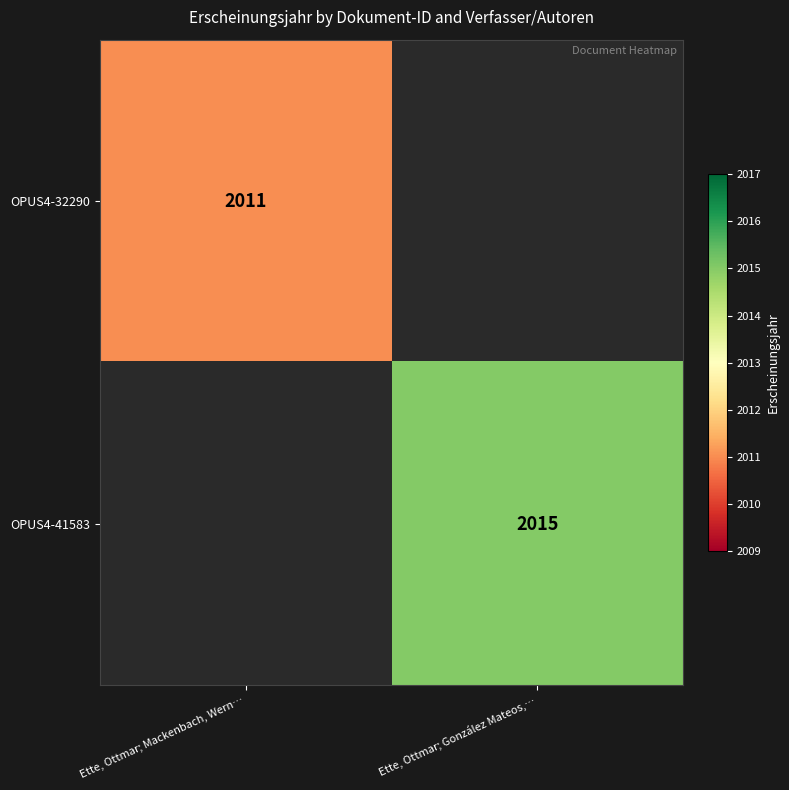

The OPUS4-32290 series shows 2011 at Ette, Ottmar; Mackenbach, Wern…. True or false?

True